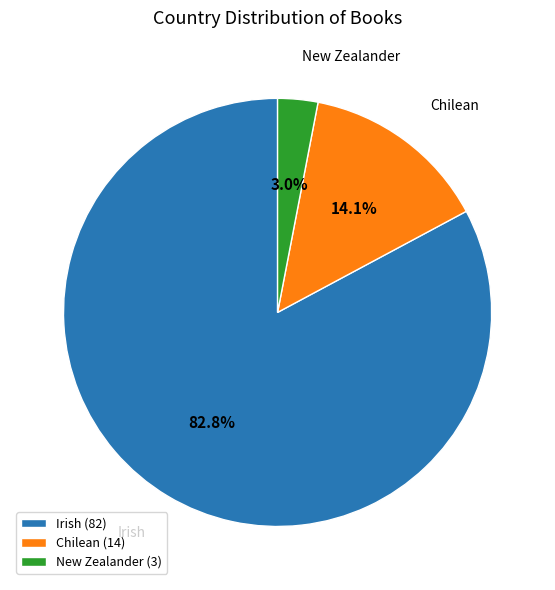

What is the ratio of the value at Chilean to the value at Irish?

0.2